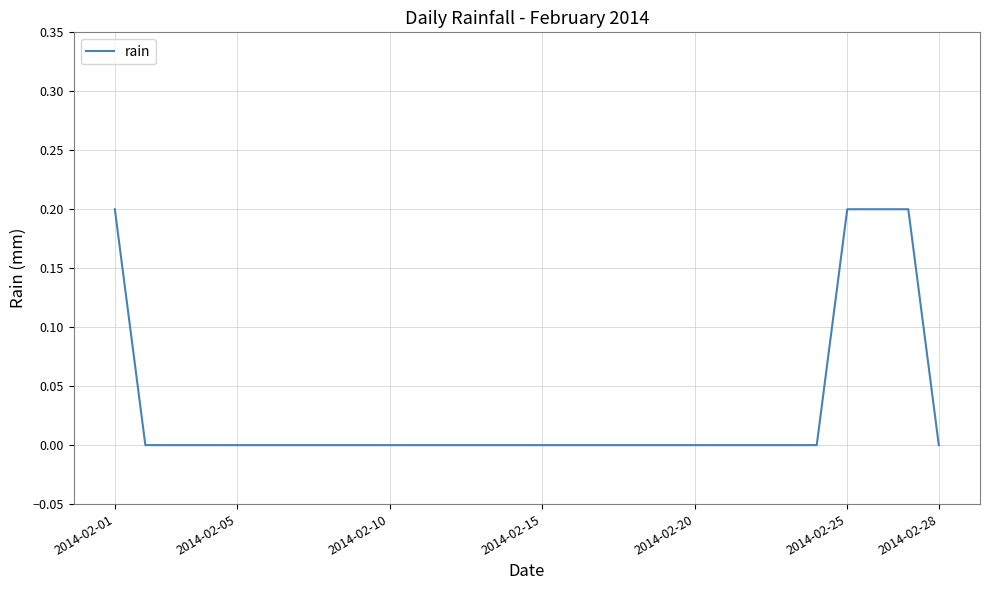

How many lines are shown in the chart?

1